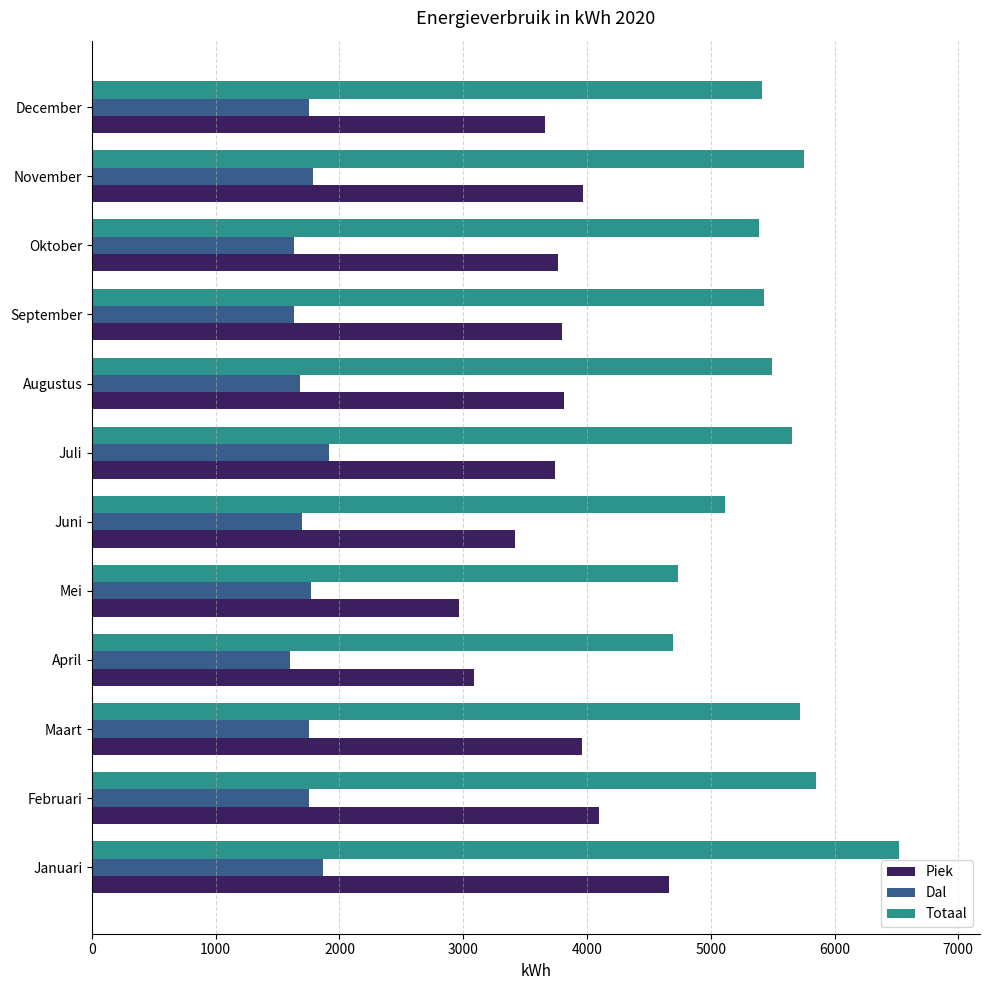

Is the value of Dal at Juli greater than the value of Totaal at April?

No